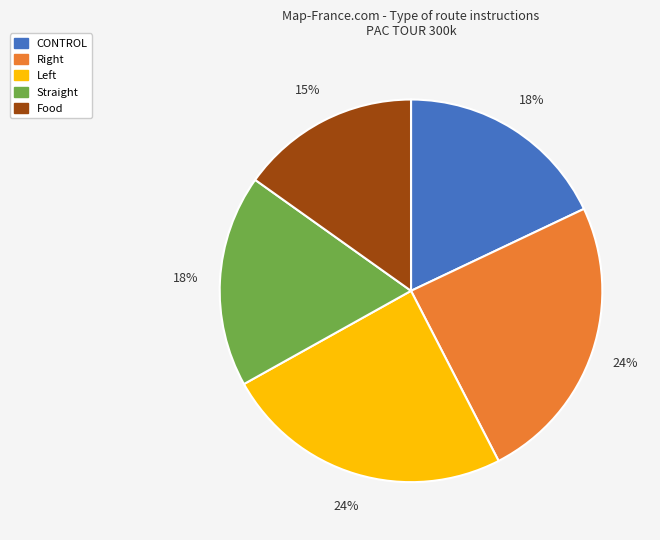

To the nearest percent, what is the average slice percentage?

20%